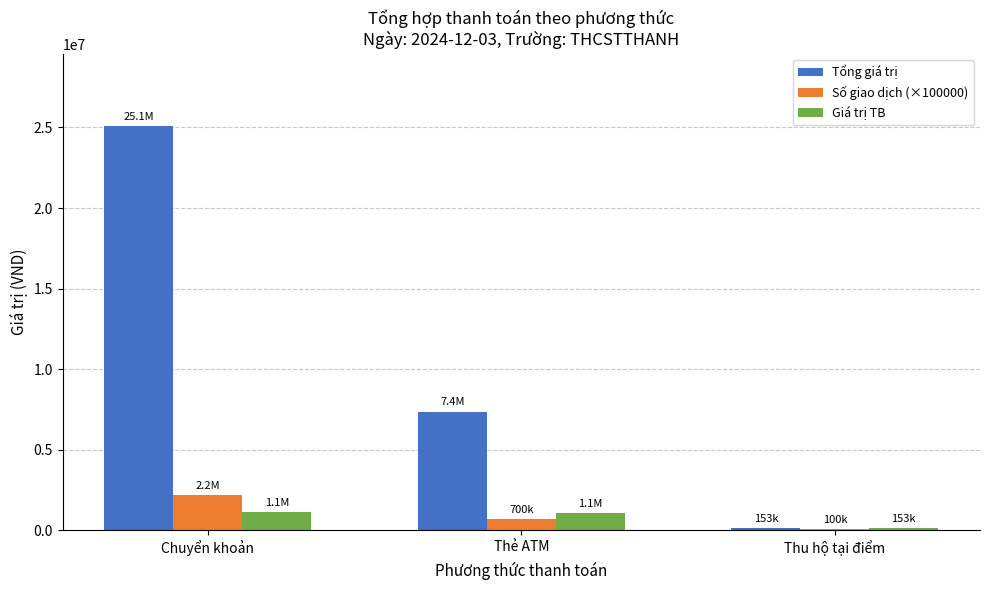

Which category has the highest value in the Số giao dịch (×100000) series?

Chuyển khoản